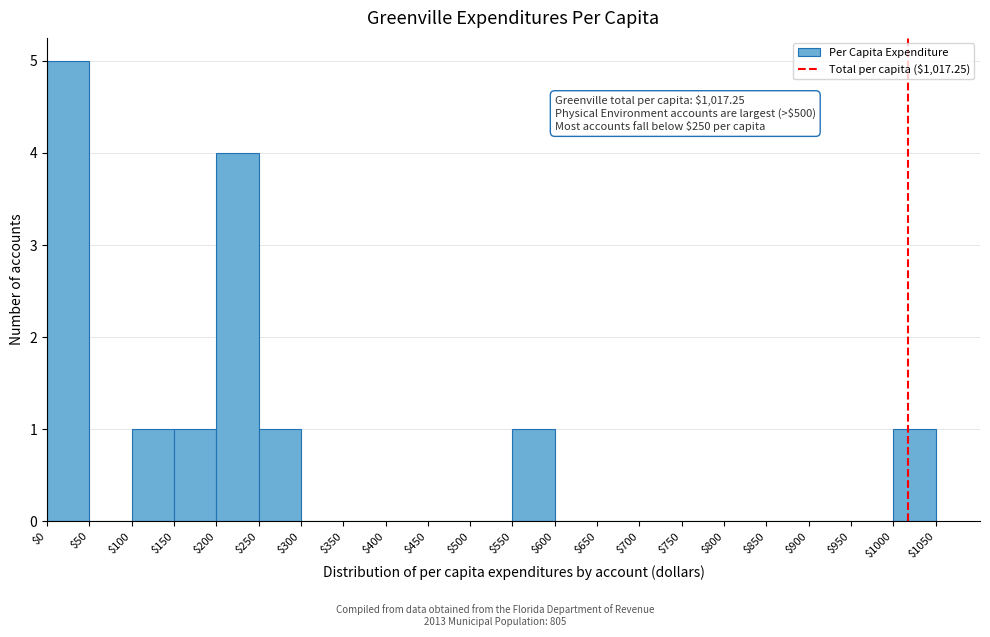

Over which range of the x-axis is the bar tallest?

$0 to $50